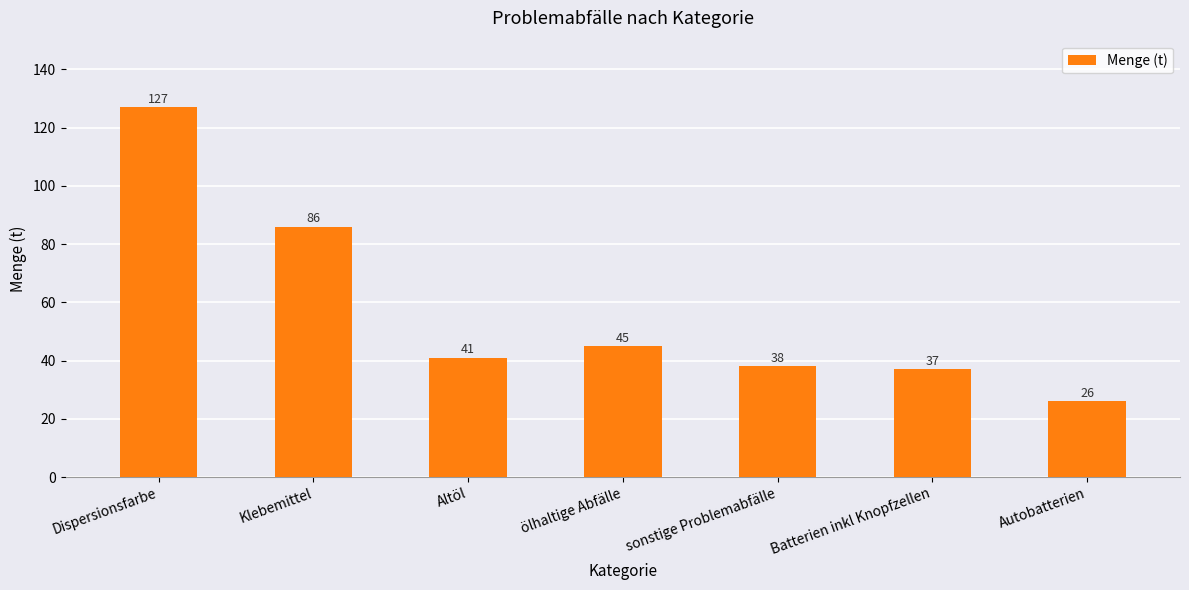

Is it true that the value at Batterien inkl Knopfzellen is 60?

False